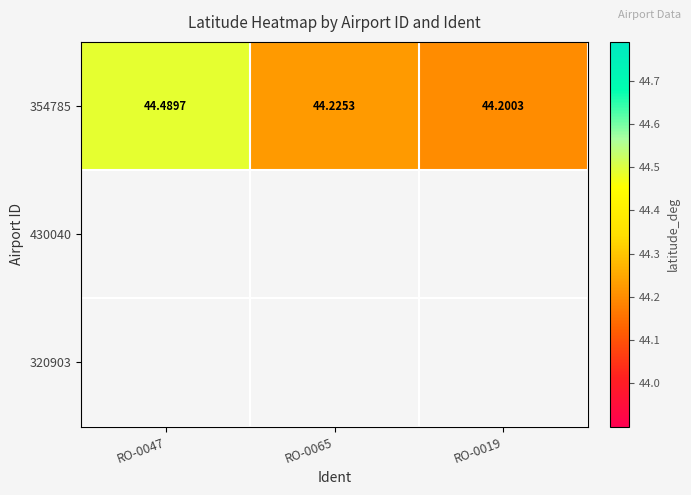

The 354785 series shows 13.3 at RO-0065. True or false?

False